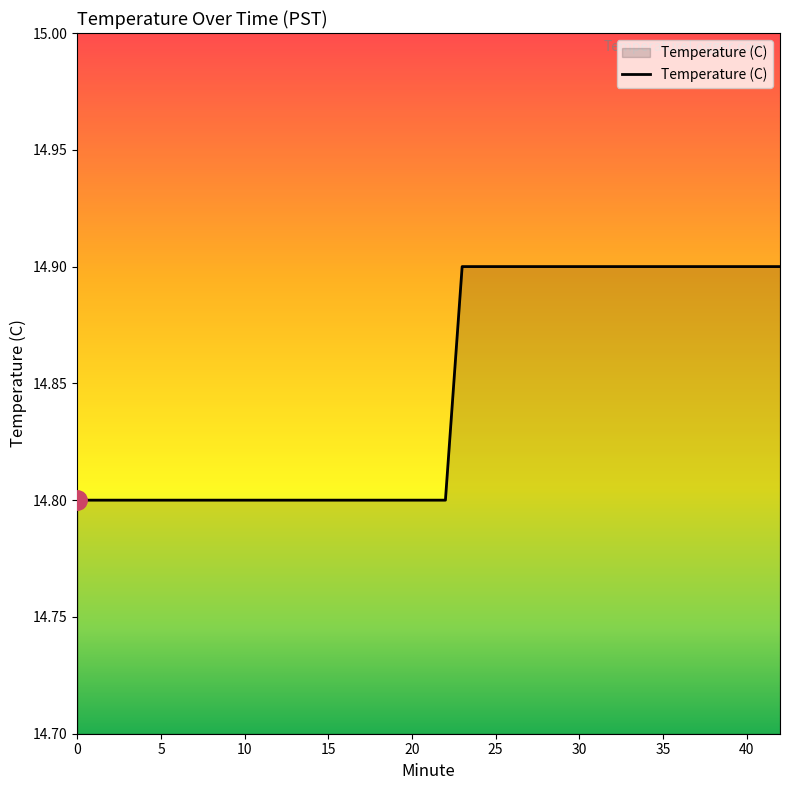

What is the minimum value shown in the chart?

14.8